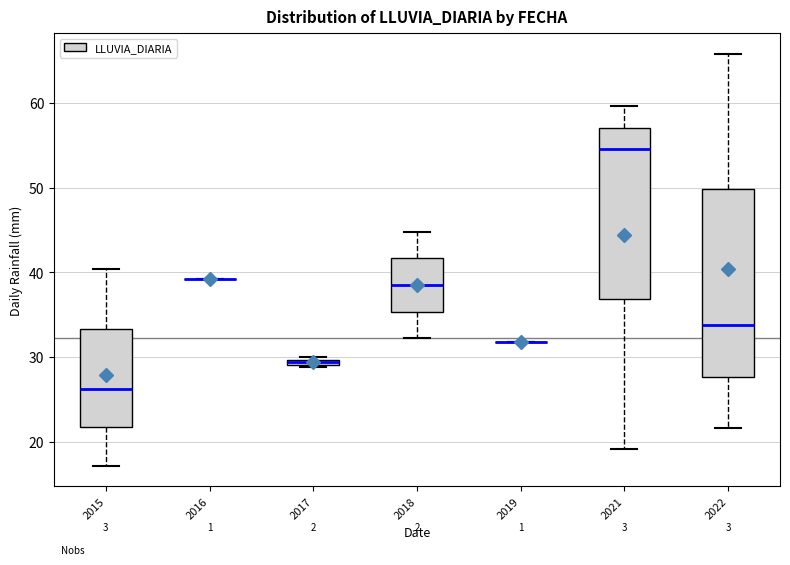

Which box is the tallest, from its lower edge to its upper edge?

2022